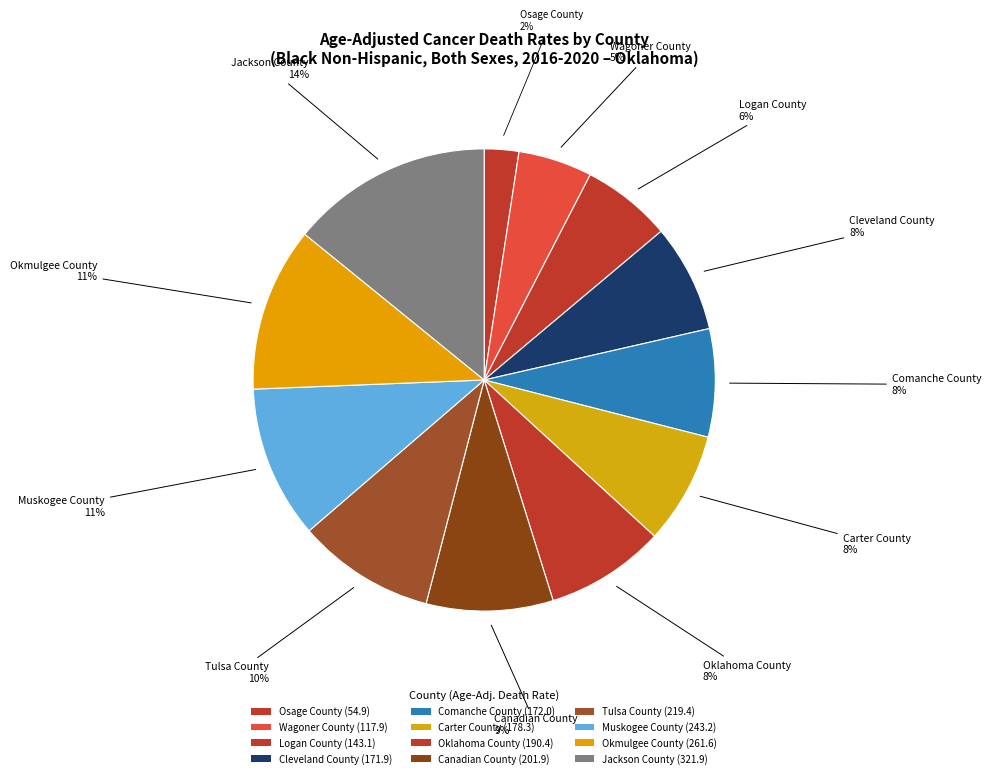

Between Comanche County and Tulsa County, which is larger?

Tulsa County